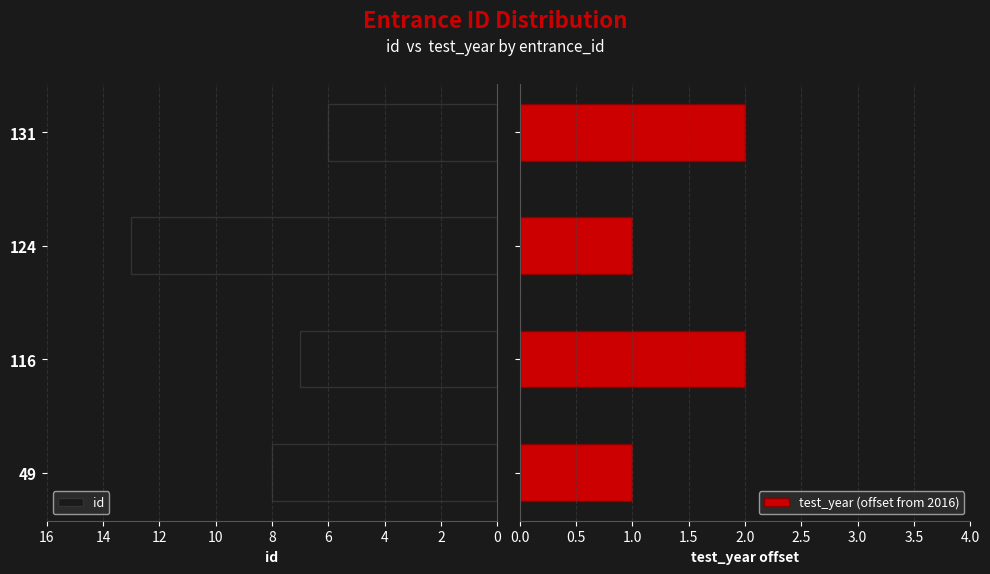

What is the difference between the id values at 124 and 116?

6